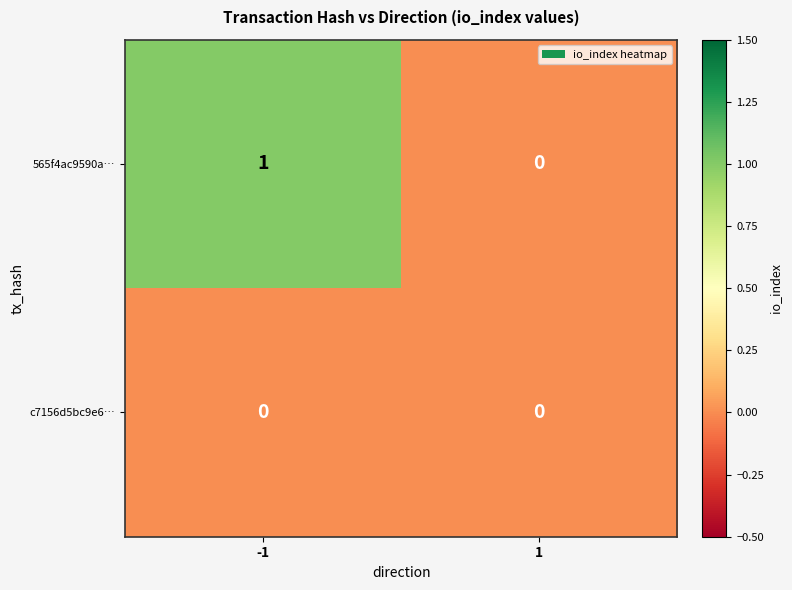

Which series changed the most between -1 and 1?

565f4ac9590a…